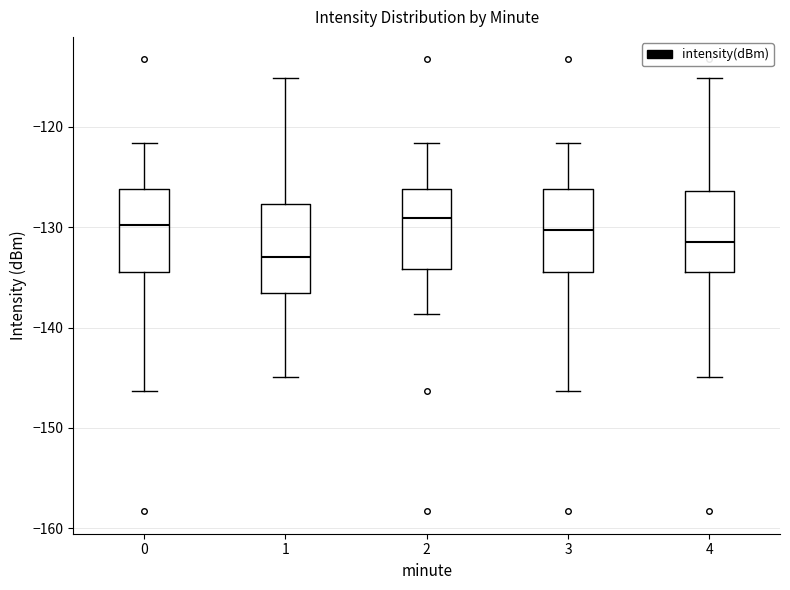

Which box's median line is the lowest?

1